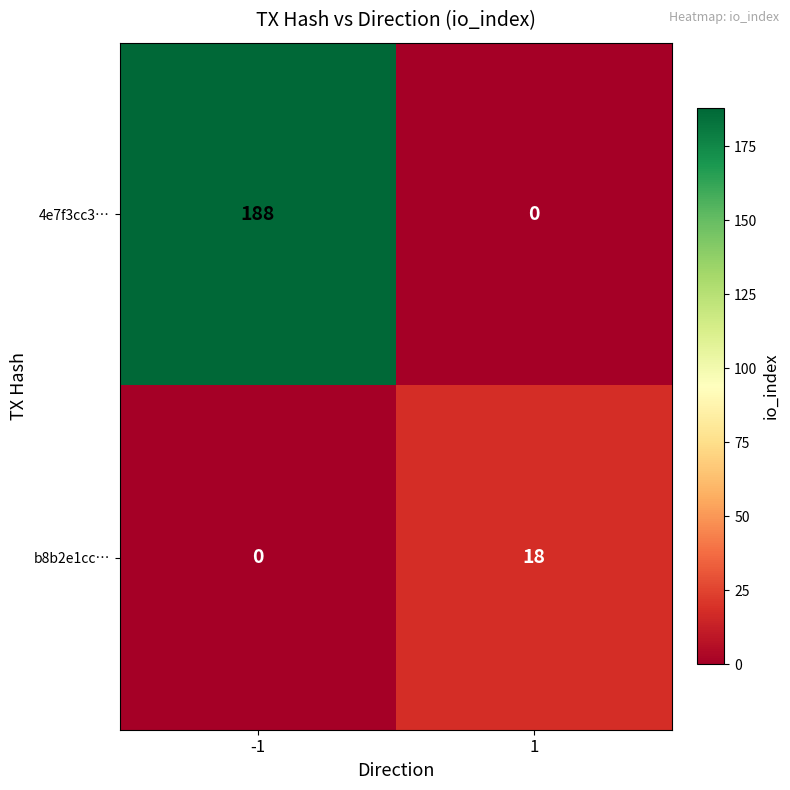

List the series in order of their overall mean, highest first.

4e7f3cc3…, b8b2e1cc…